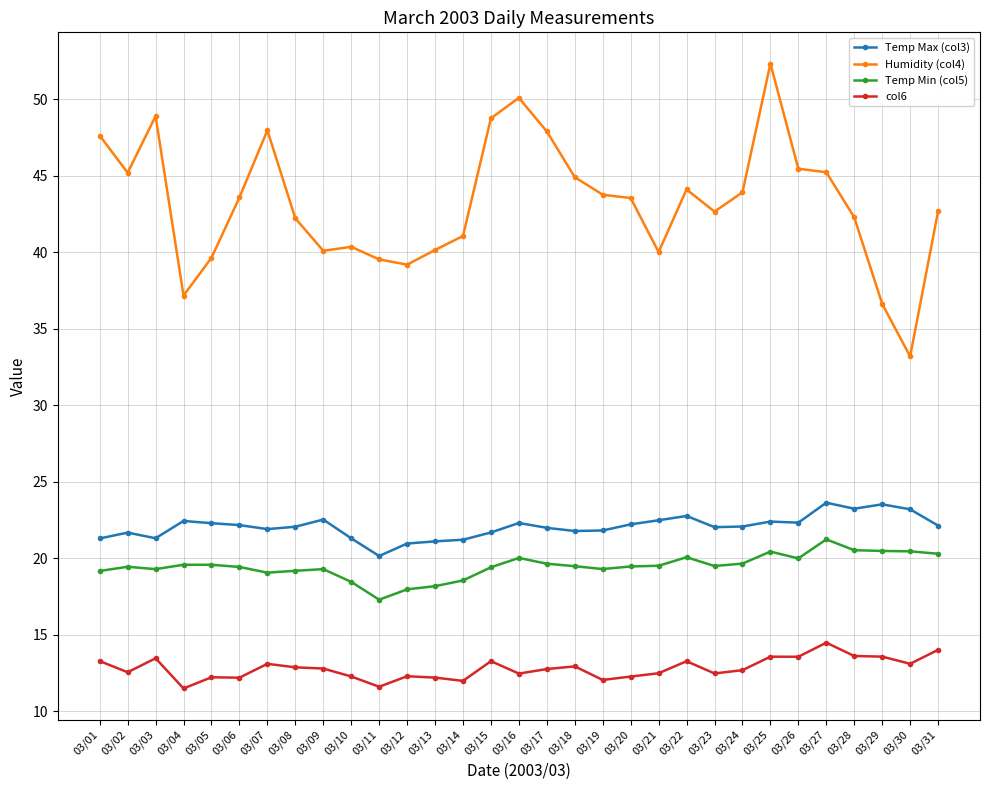

At which label does Temp Min (col5) reach its peak?

03/27